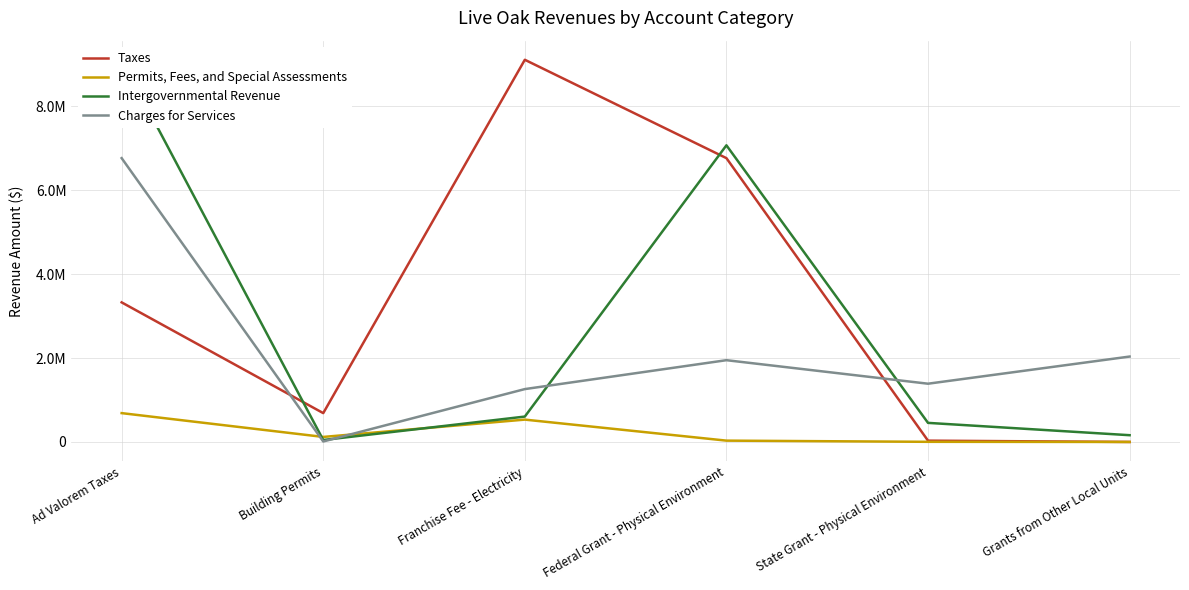

Which category has the highest value in the Intergovernmental Revenue series?

Ad Valorem Taxes